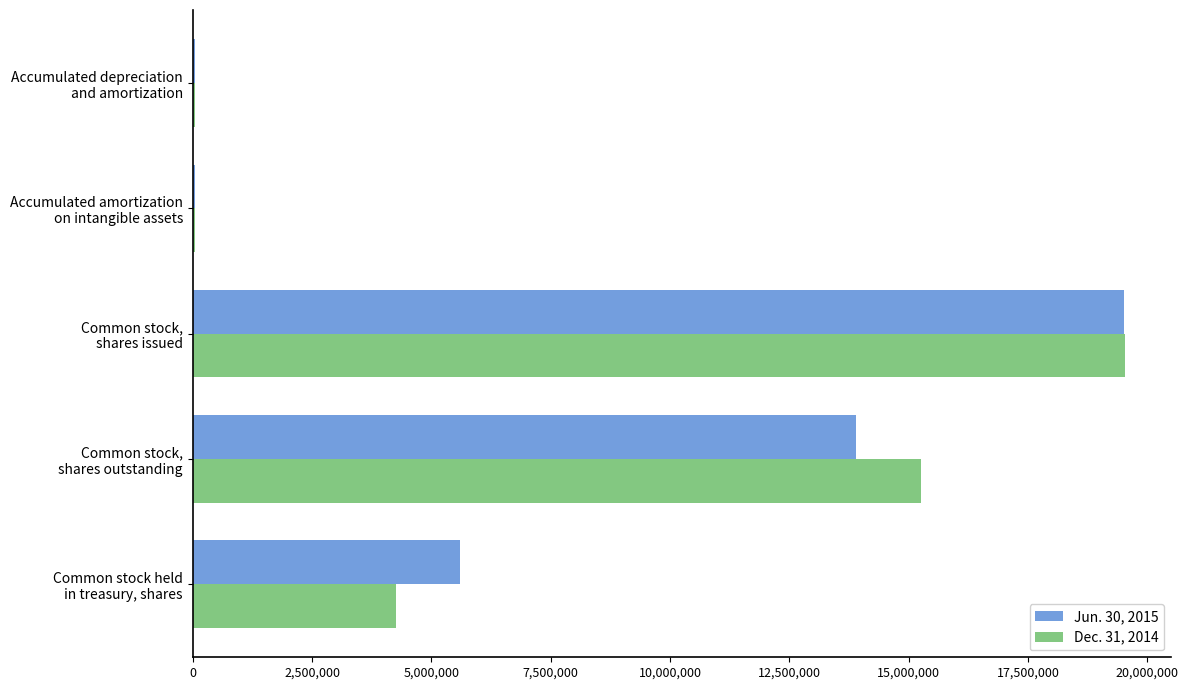

How many data points does each series have?

5